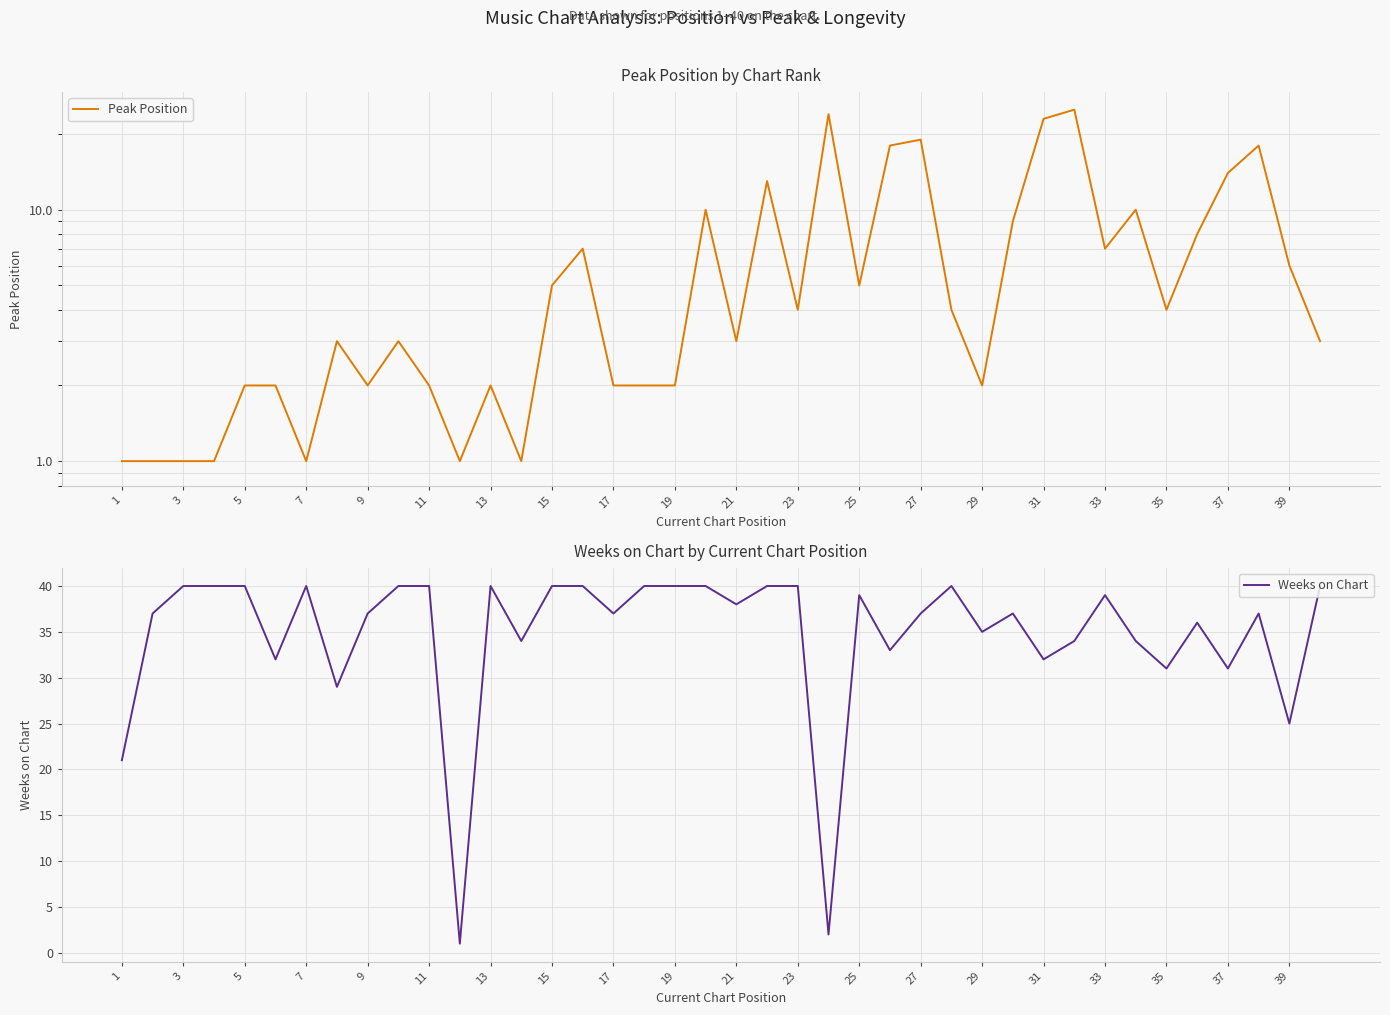

Rank the series by their maximum value, from lowest to highest.

Peak Position, Weeks on Chart